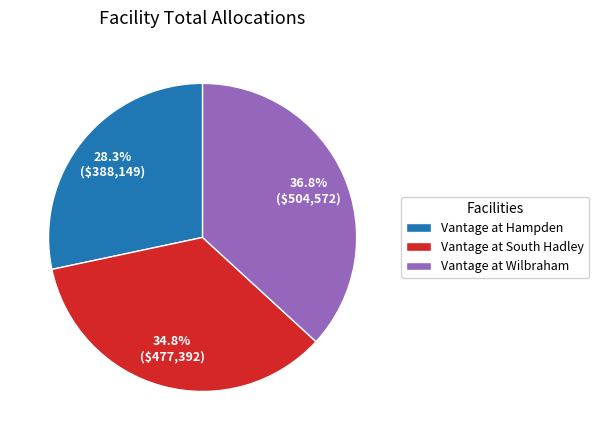

Rank the categories by value from highest to lowest.

Vantage at Wilbraham, Vantage at South Hadley, Vantage at Hampden